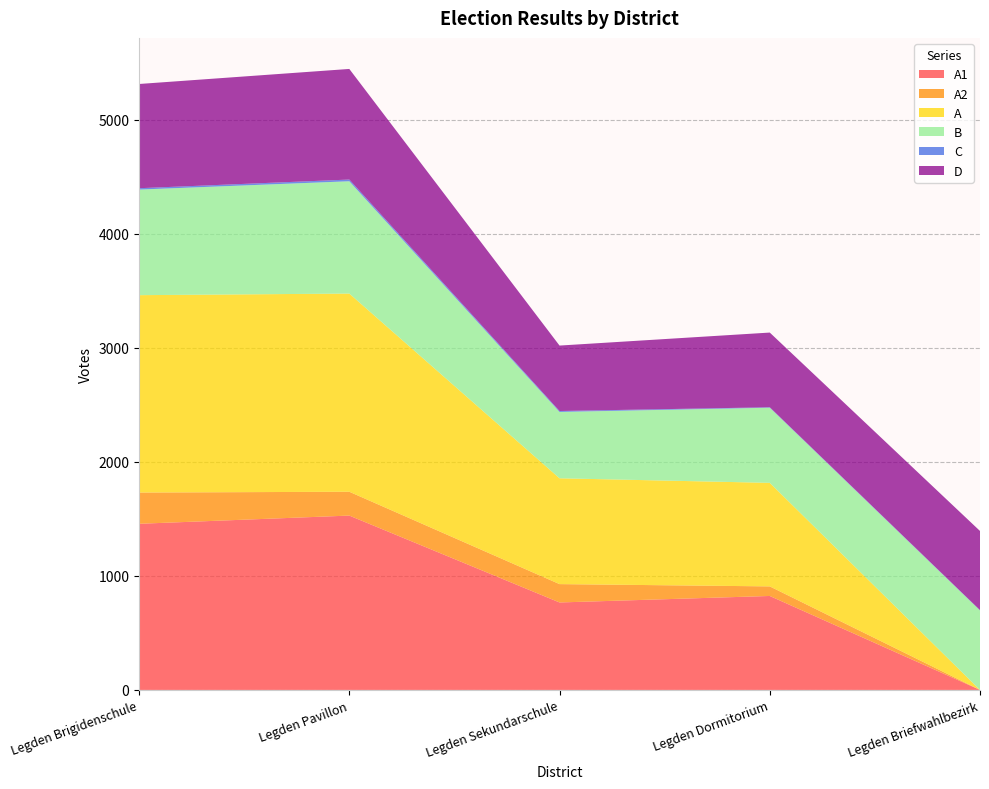

Reading left to right, extract all data points from this chart.

A1: Legden Brigidenschule=1457	Legden Pavillon=1529	Legden Sekundarschule=767	Legden Dormitorium=824	Legden Briefwahlbezirk=0
A2: Legden Brigidenschule=274	Legden Pavillon=209	Legden Sekundarschule=161	Legden Dormitorium=84	Legden Briefwahlbezirk=0
A: Legden Brigidenschule=1731	Legden Pavillon=1738	Legden Sekundarschule=928	Legden Dormitorium=908	Legden Briefwahlbezirk=0
B: Legden Brigidenschule=926	Legden Pavillon=985	Legden Sekundarschule=582	Legden Dormitorium=659	Legden Briefwahlbezirk=697
C: Legden Brigidenschule=12	Legden Pavillon=15	Legden Sekundarschule=8	Legden Dormitorium=4	Legden Briefwahlbezirk=3
D: Legden Brigidenschule=914	Legden Pavillon=970	Legden Sekundarschule=574	Legden Dormitorium=655	Legden Briefwahlbezirk=694